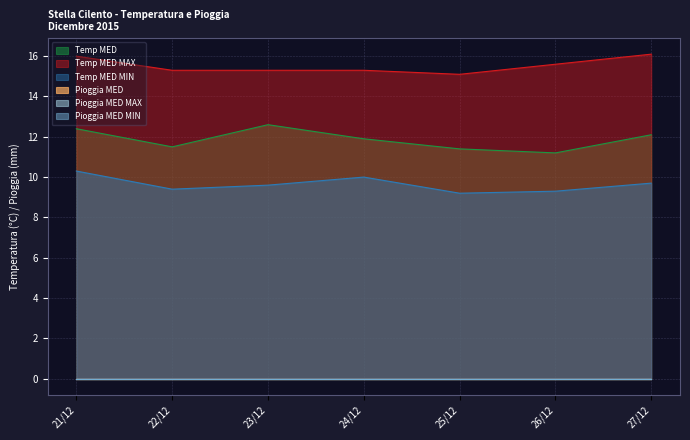

Which series has the widest spread of values?

Temp MED